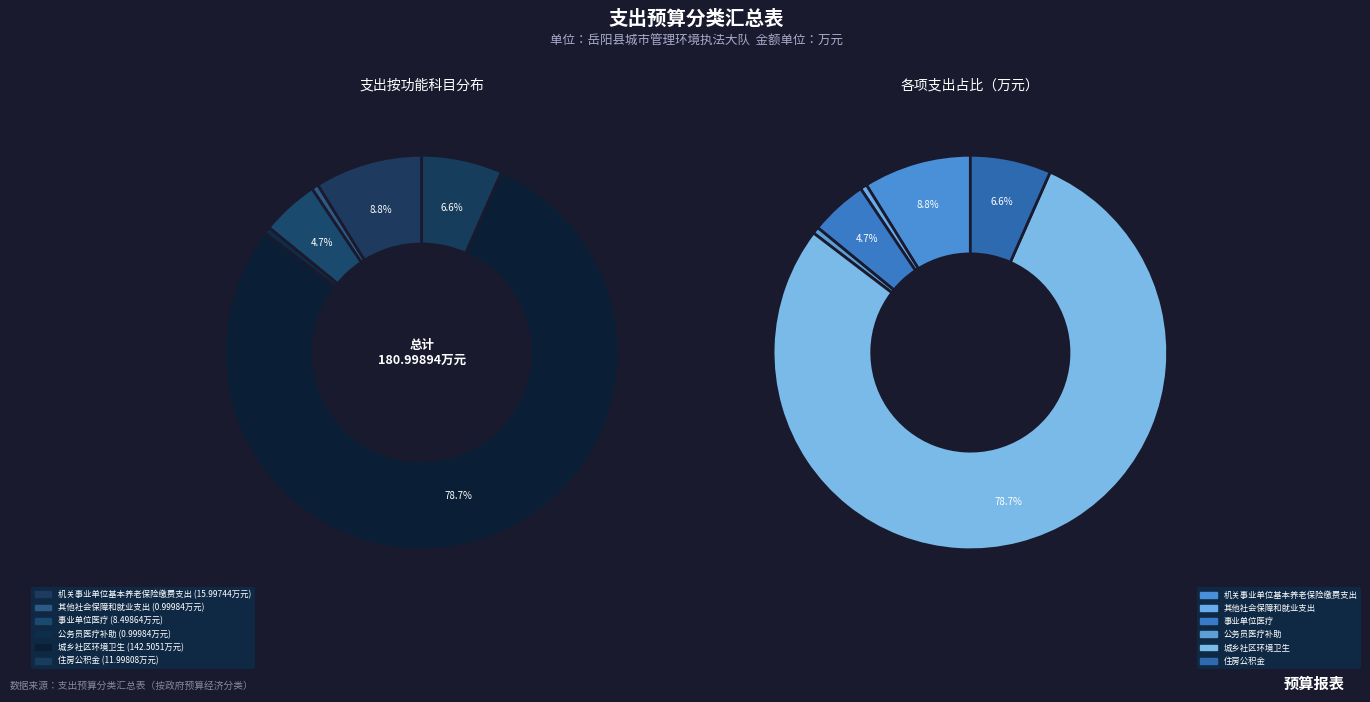

Which category accounts for the majority?

城乡社区环境卫生